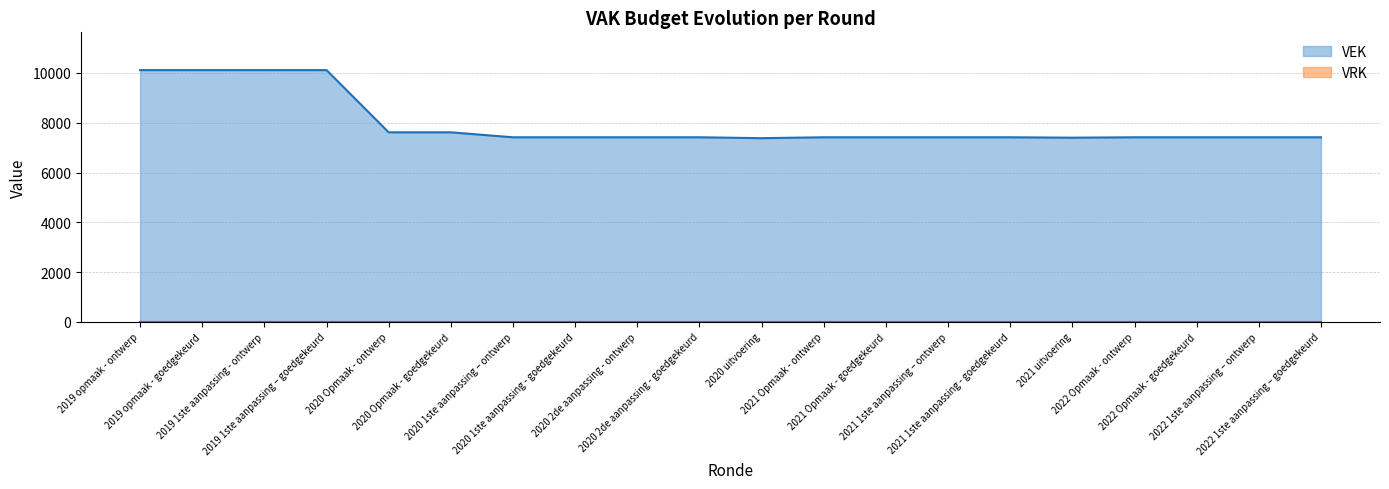

What is the value of the 19th point from the left?

7415